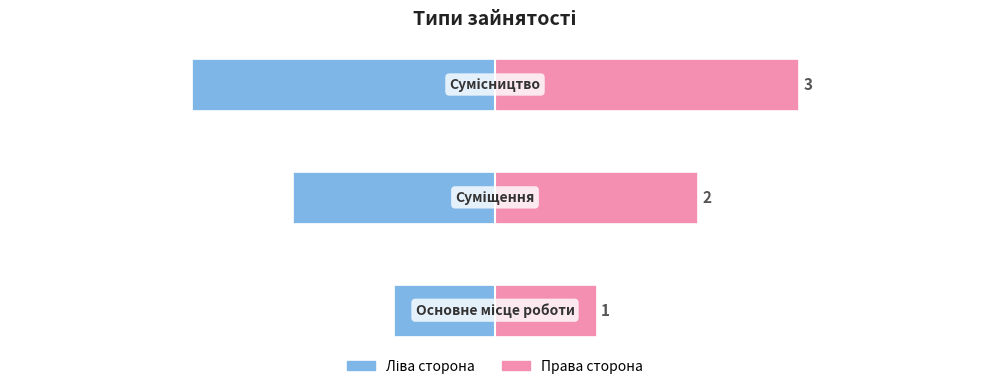

Is it true that Ідентифікатор (right) equals 0 at 0?

False